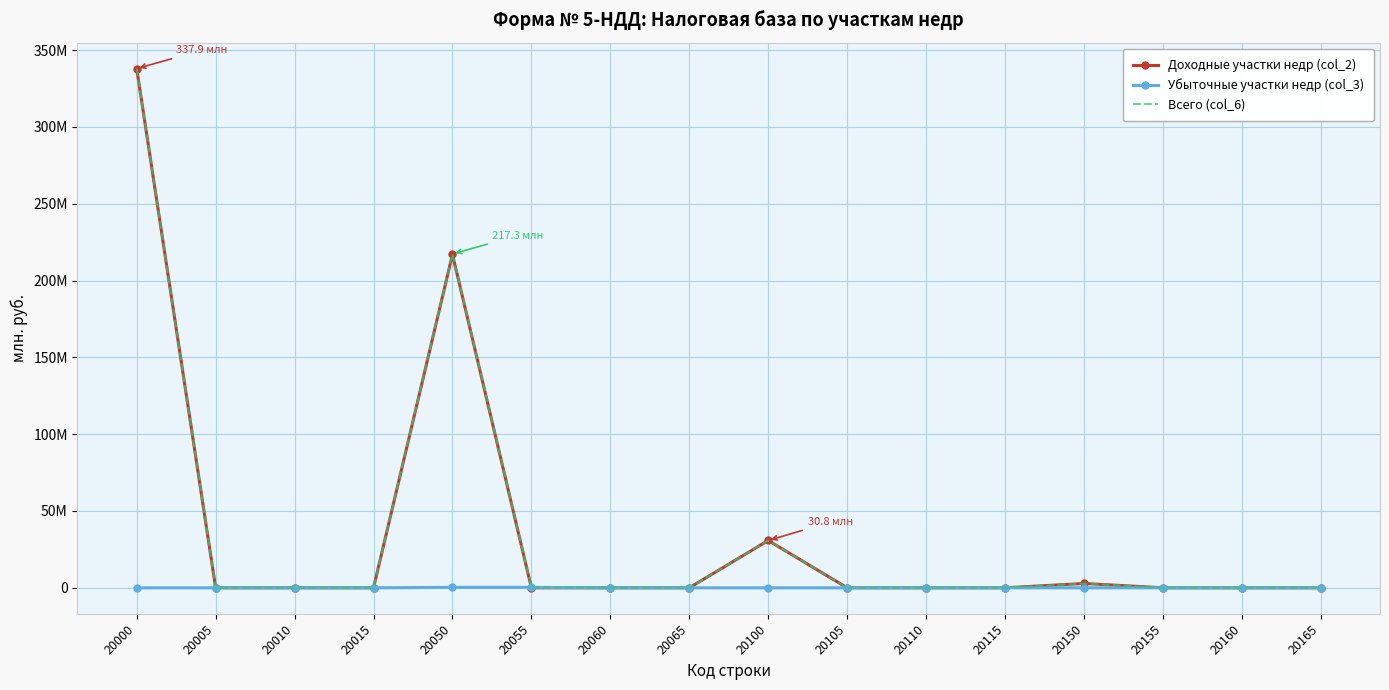

What is the total value across all series at 20100?

61.6